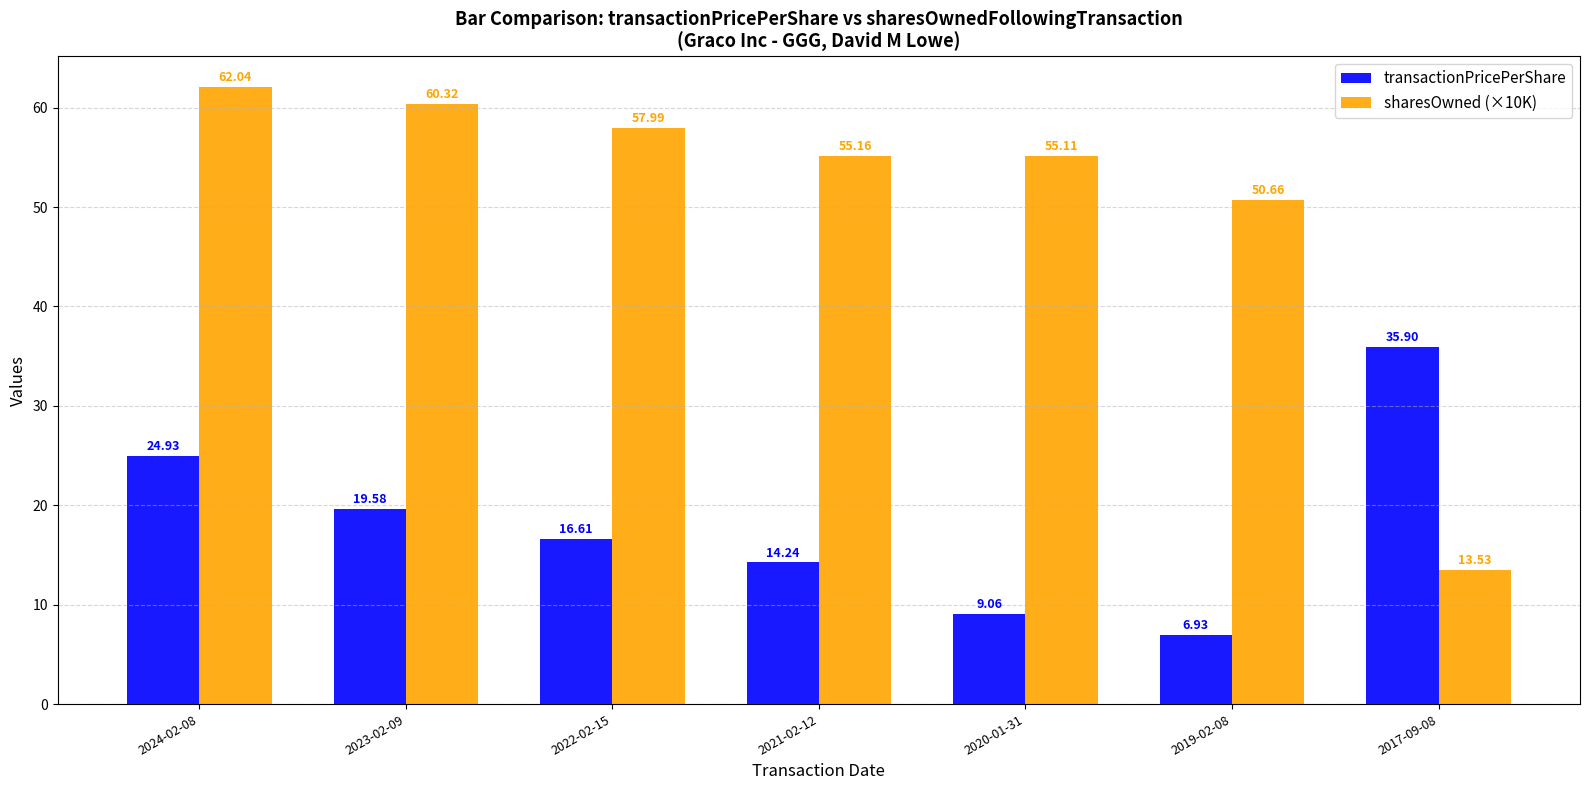

What is the difference between the transactionPricePerShare values at 2024-02-08 and 2021-02-12?

10.7